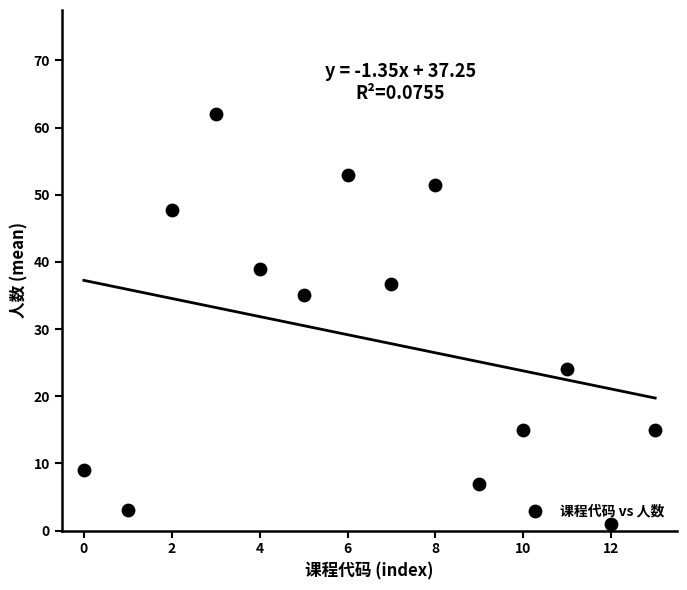

What is the range of Y values (max minus min)?

61.0